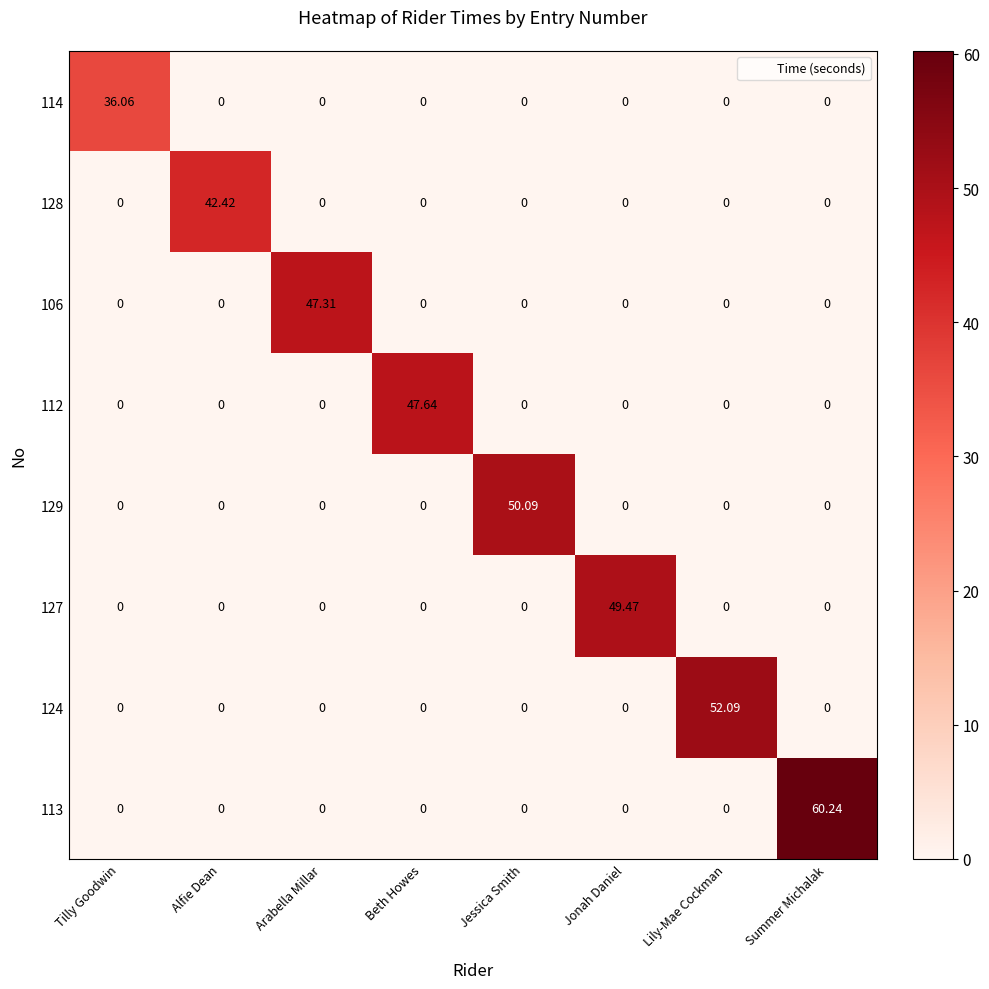

At which category is the sum across all series the highest?

Summer Michalak